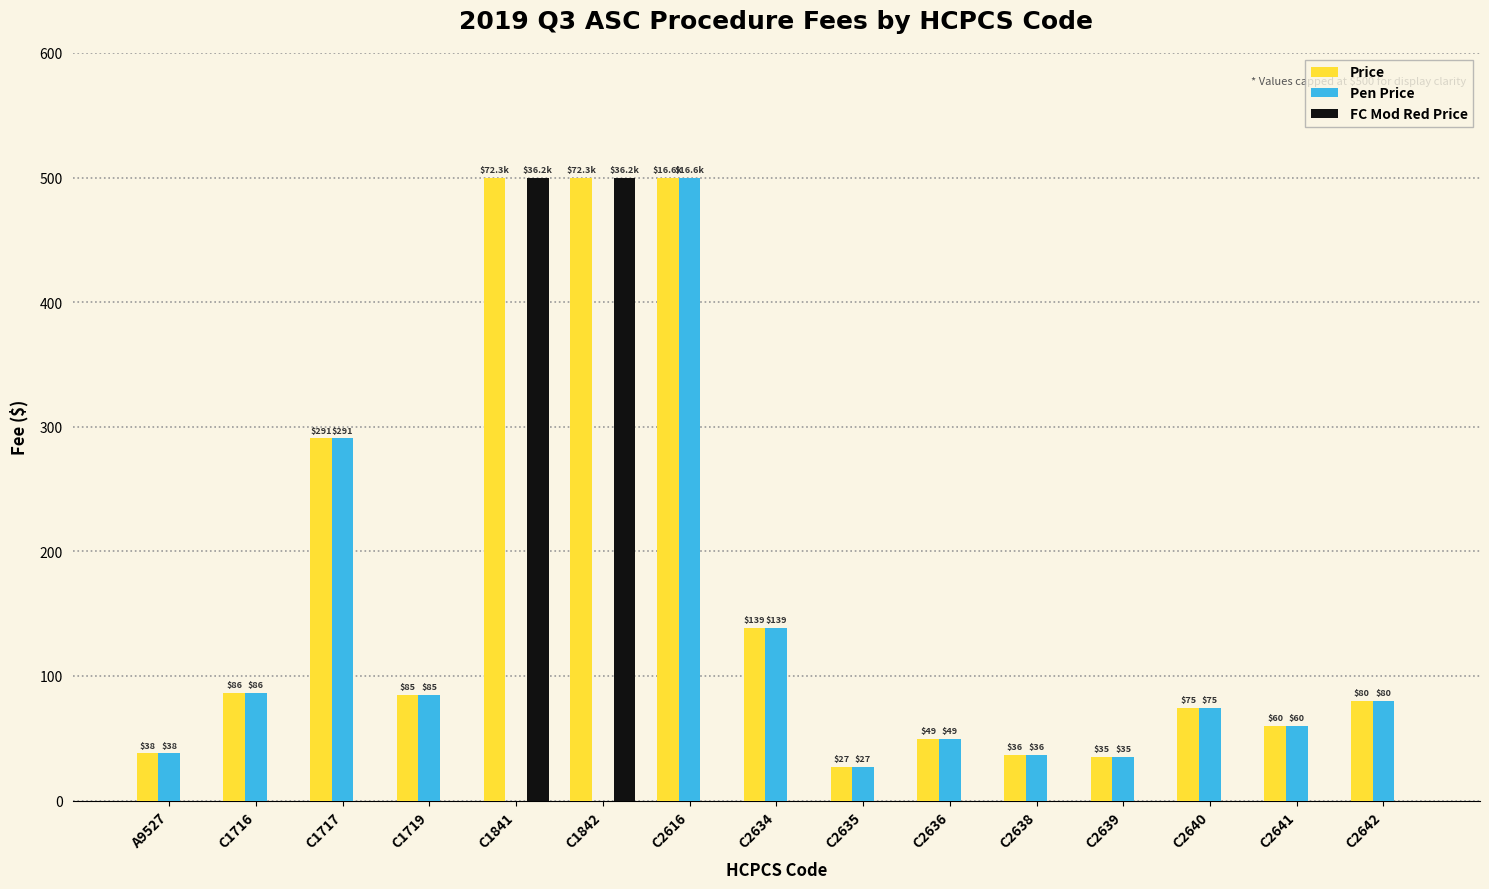

Is the value of Pen Price at C2634 greater than the value of FC Mod Red Price at A9527?

Yes